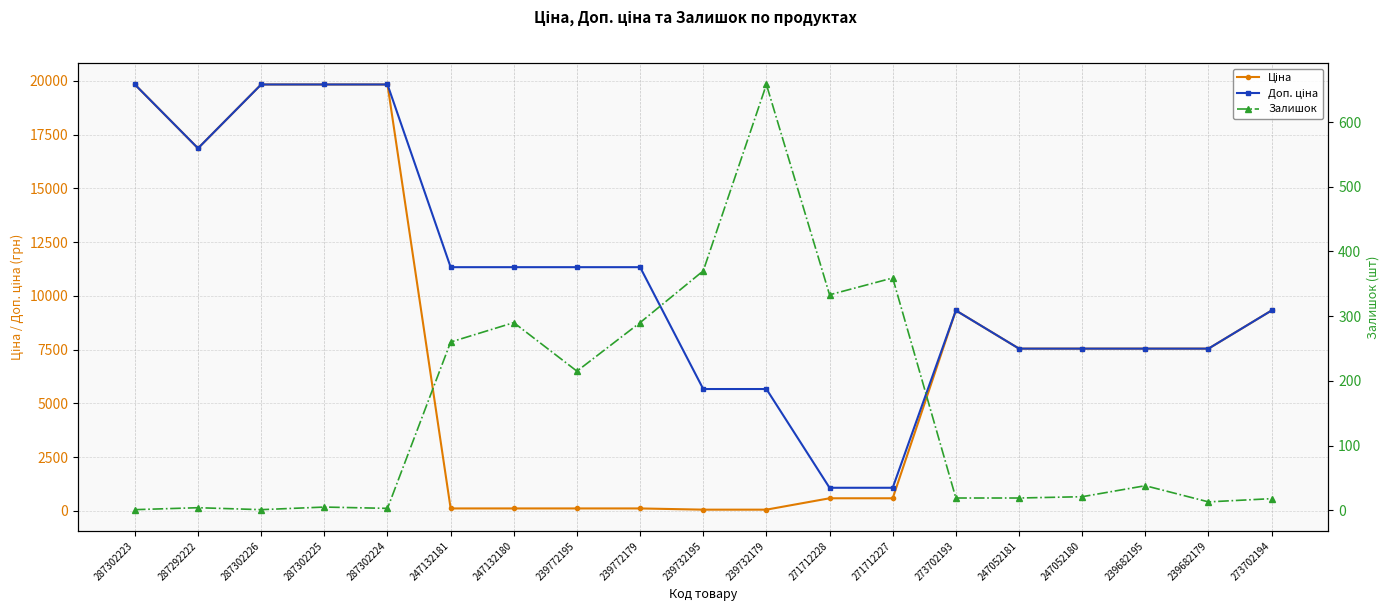

Which category has the highest value in the Залишок series?

239732179